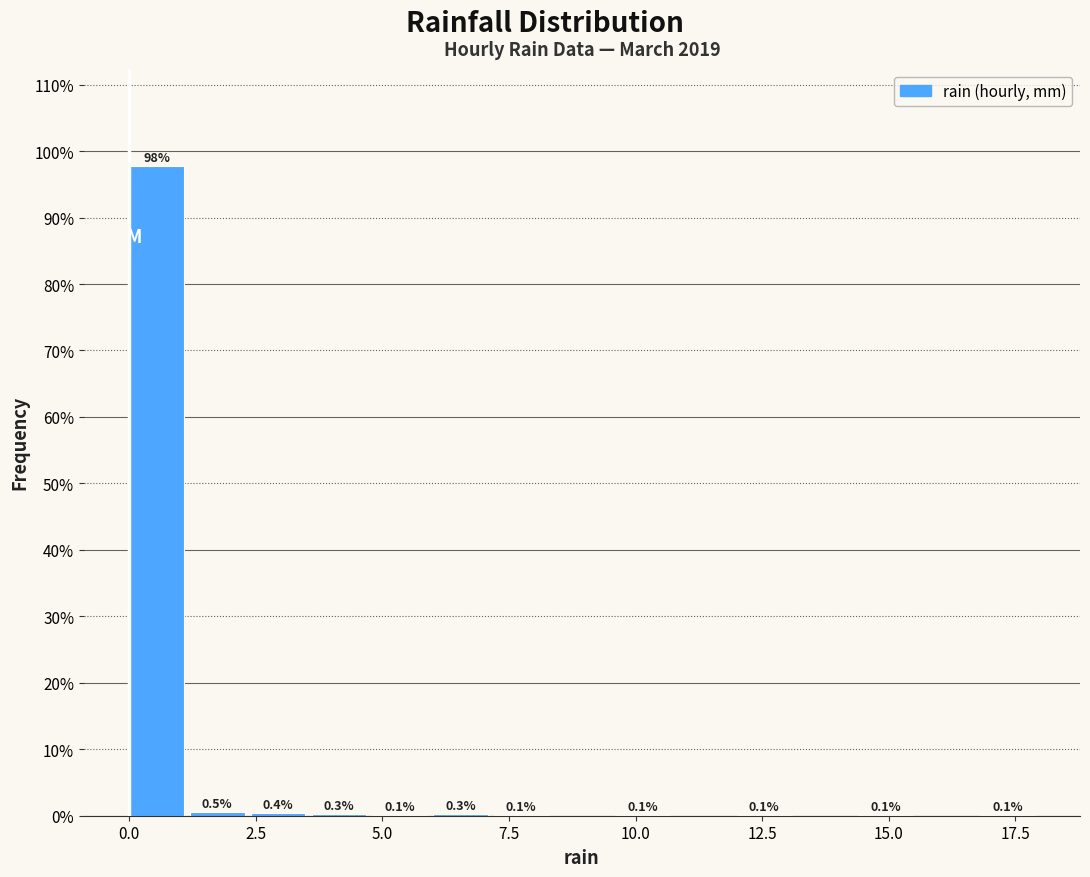

Around what value on the x-axis is the tallest bar? Give the approximate position of its centre, as read against the axis.

0.5